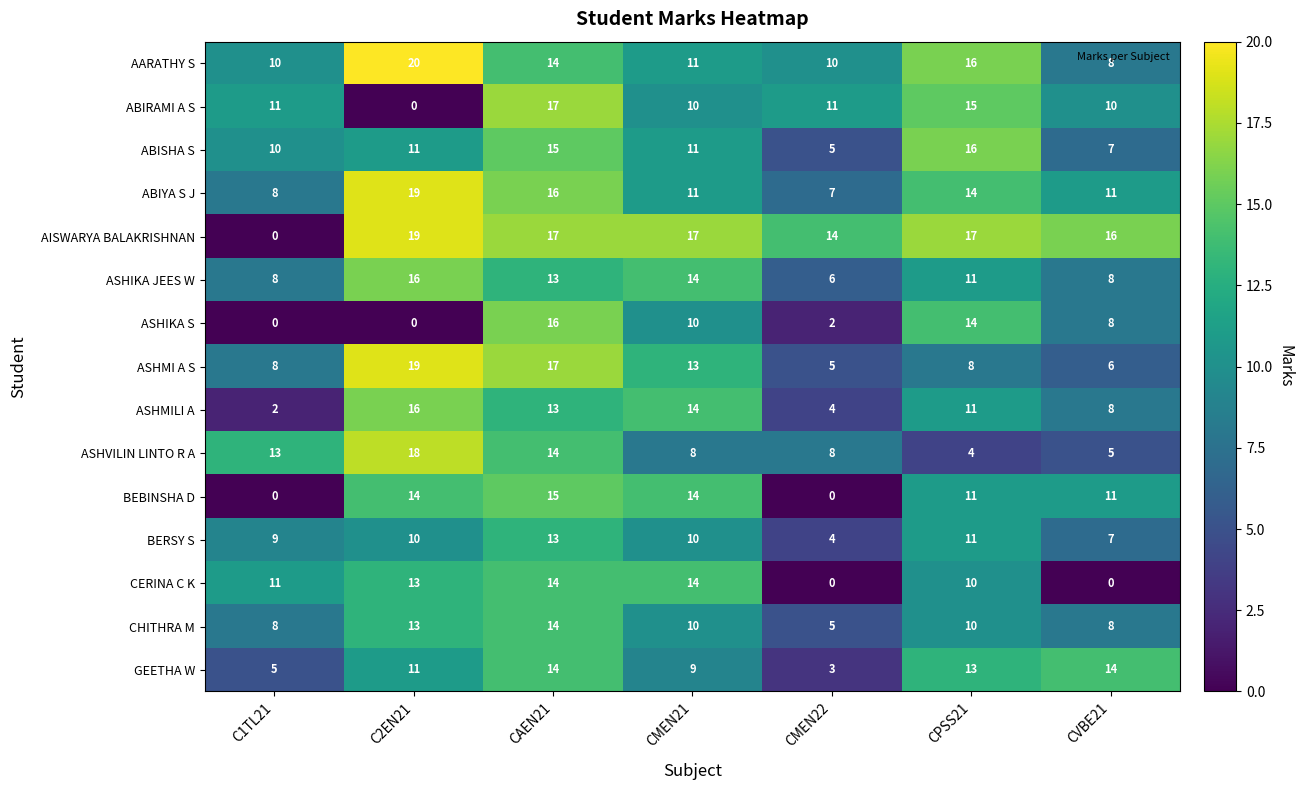

Which series has the largest total across all categories?

AISWARYA BALAKRISHNAN